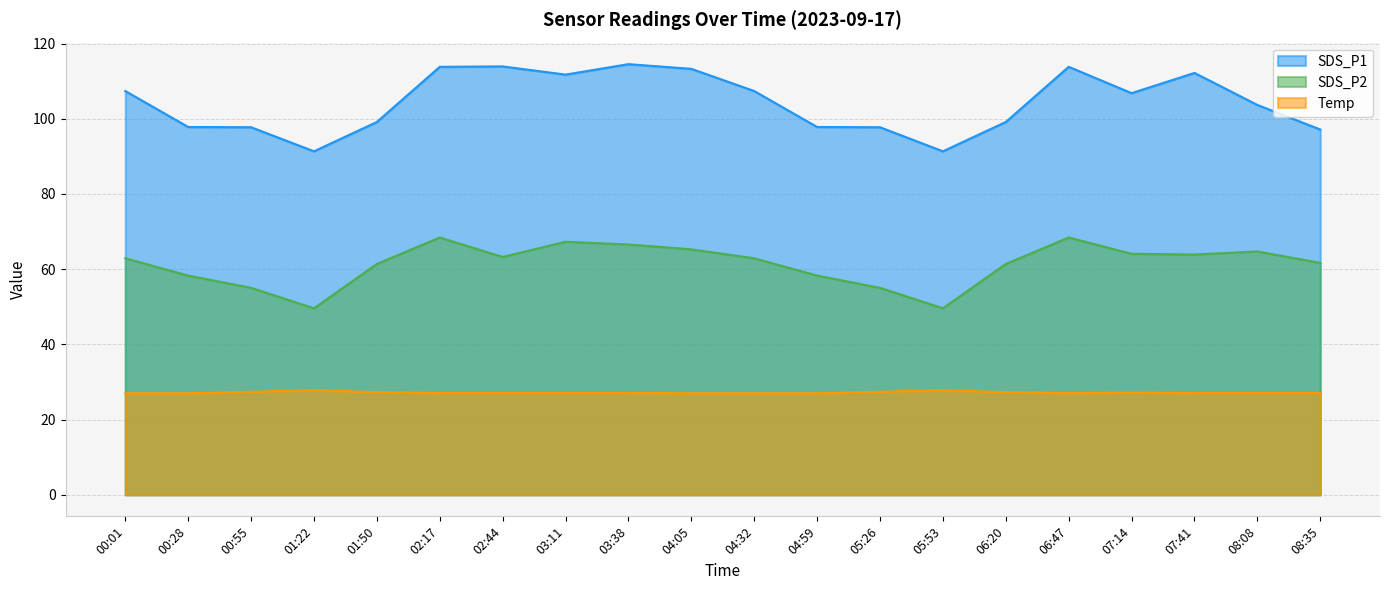

What is the minimum value for SDS_P2?

49.6